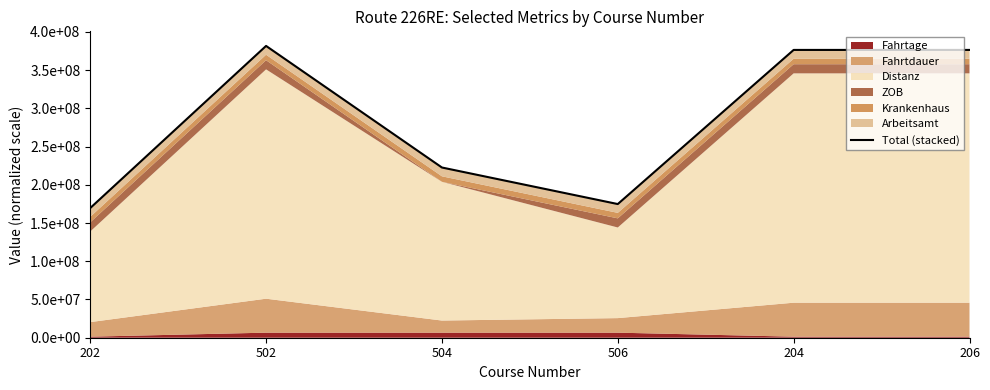

What value does the data have at 206?

376454513.4